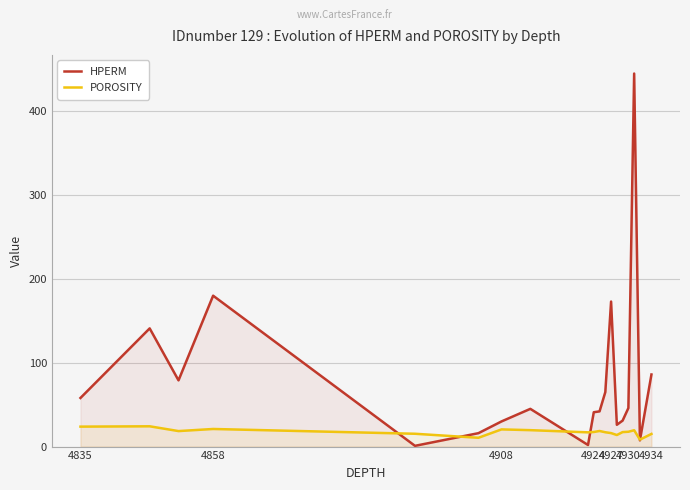

Which series has the widest spread of values?

HPERM